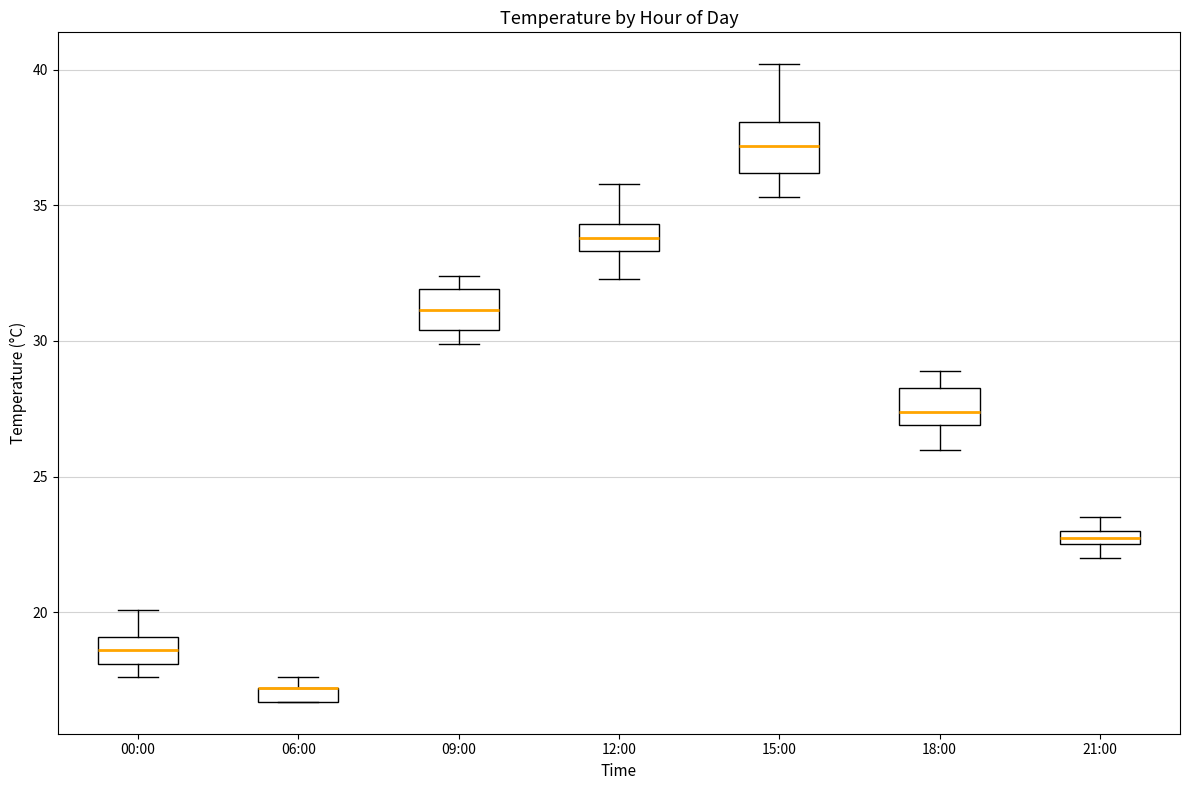

Where is the lower edge of the box for 06:00 on the y-axis? The values are not printed on the chart, so give them approximately, as read against the axis.

16.5